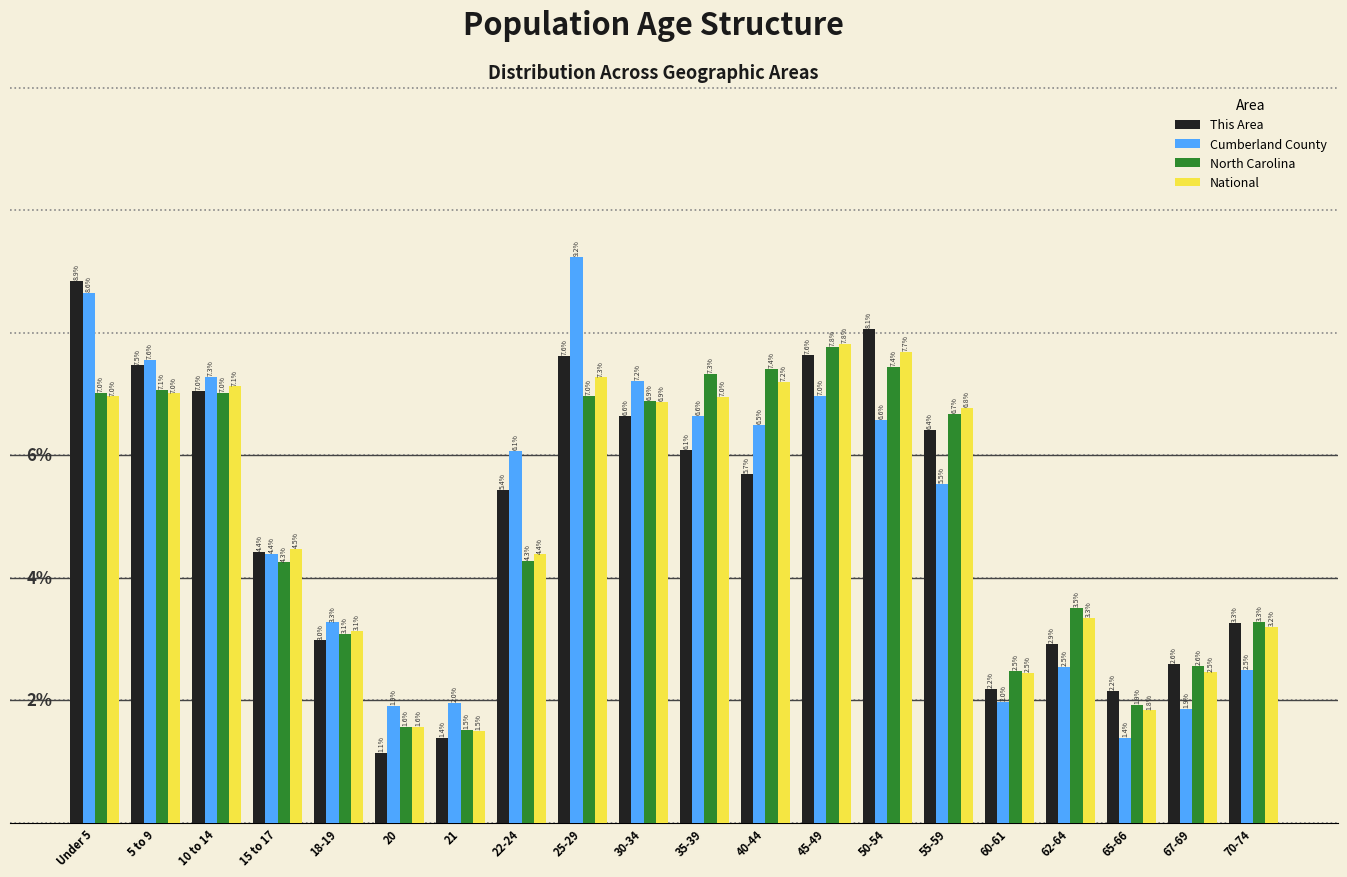

At which label does This Area first exceed 5?

Under 5